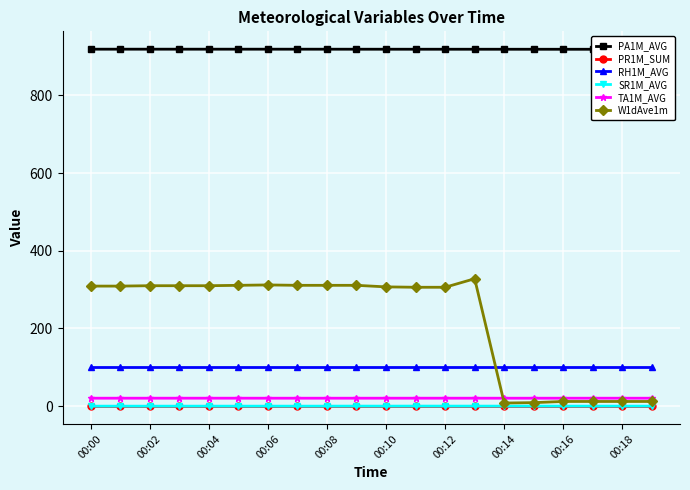

At how many categories does at least one series exceed 281?

20